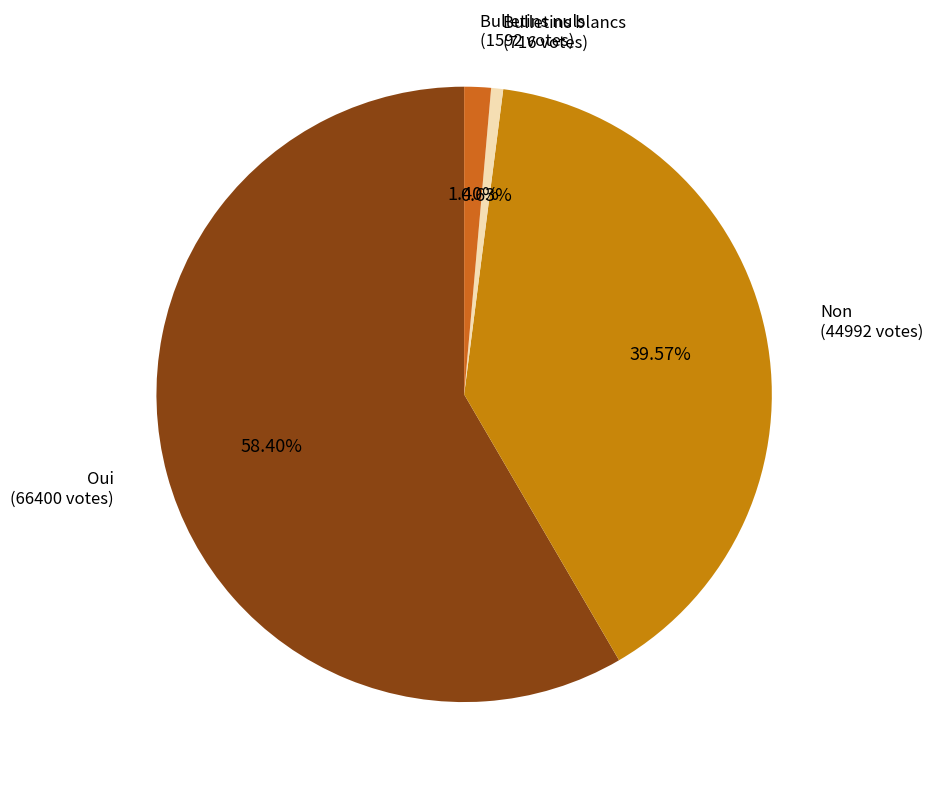

How many segments does this pie chart have?

4